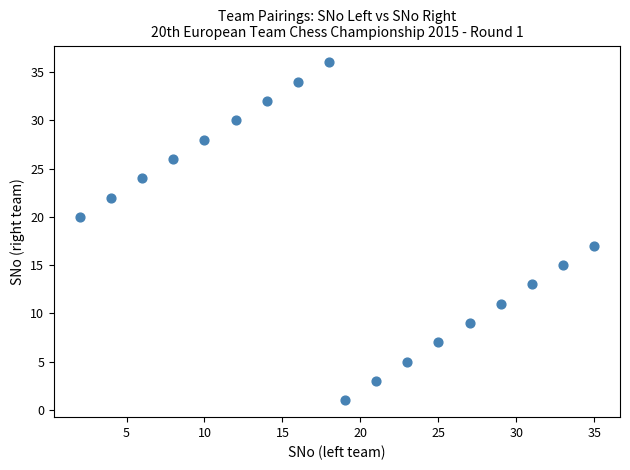

What Y value in the scatter plot is closest to 18?

17